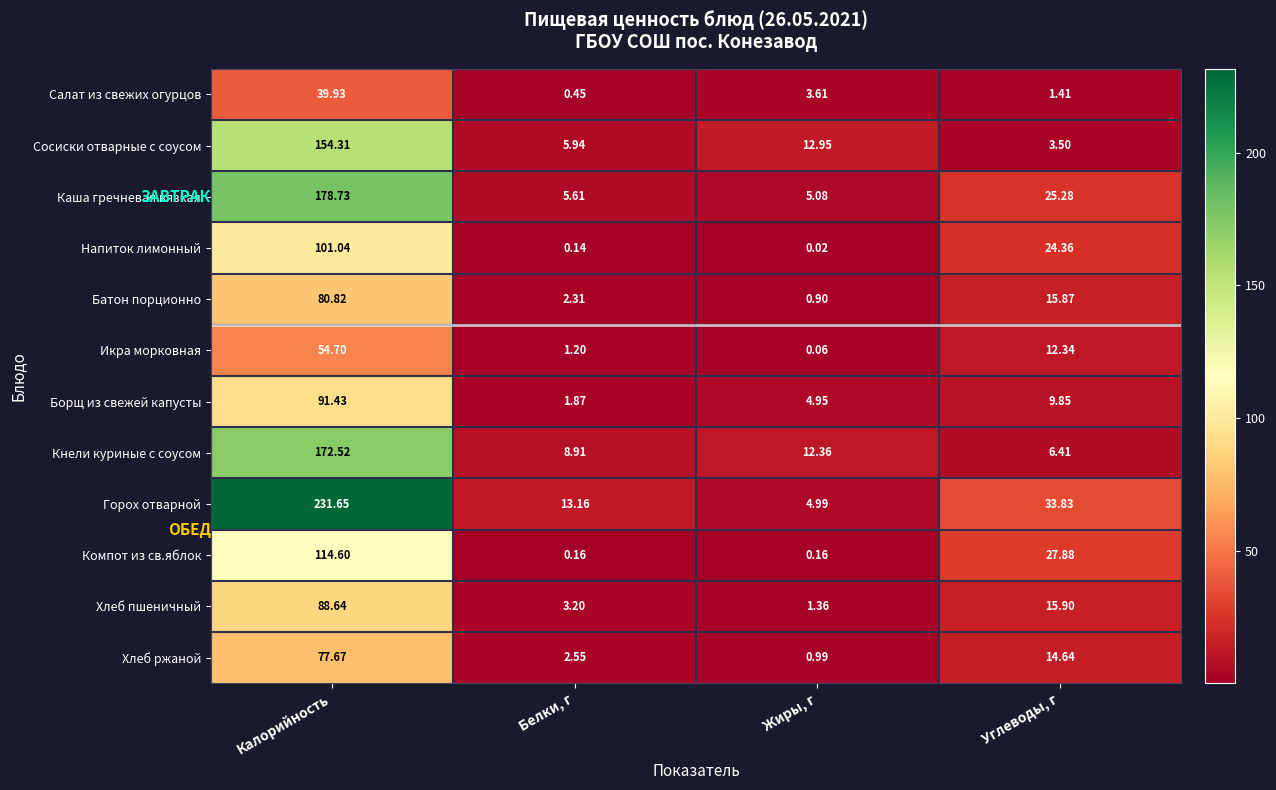

At which label does Компот из св.яблок first exceed 27?

Калорийность